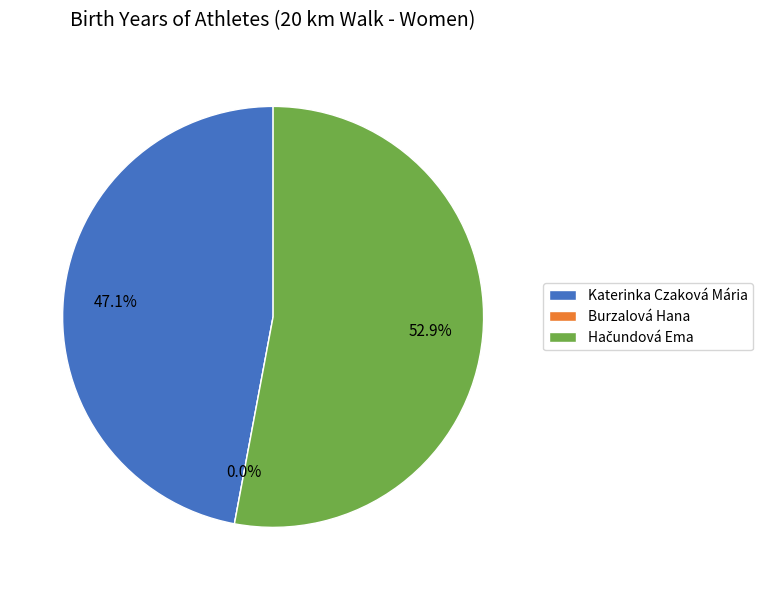

Which slice represents more than half of the pie?

Hačundová Ema